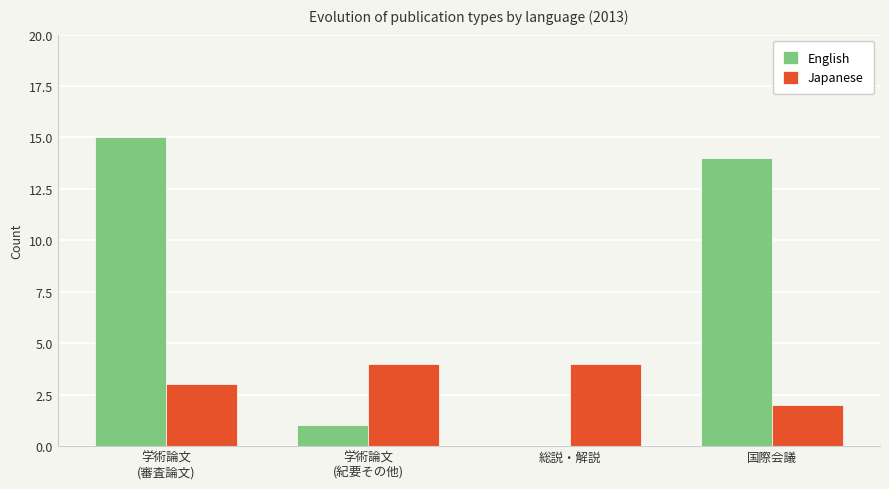

How many categories are shown in the chart?

4